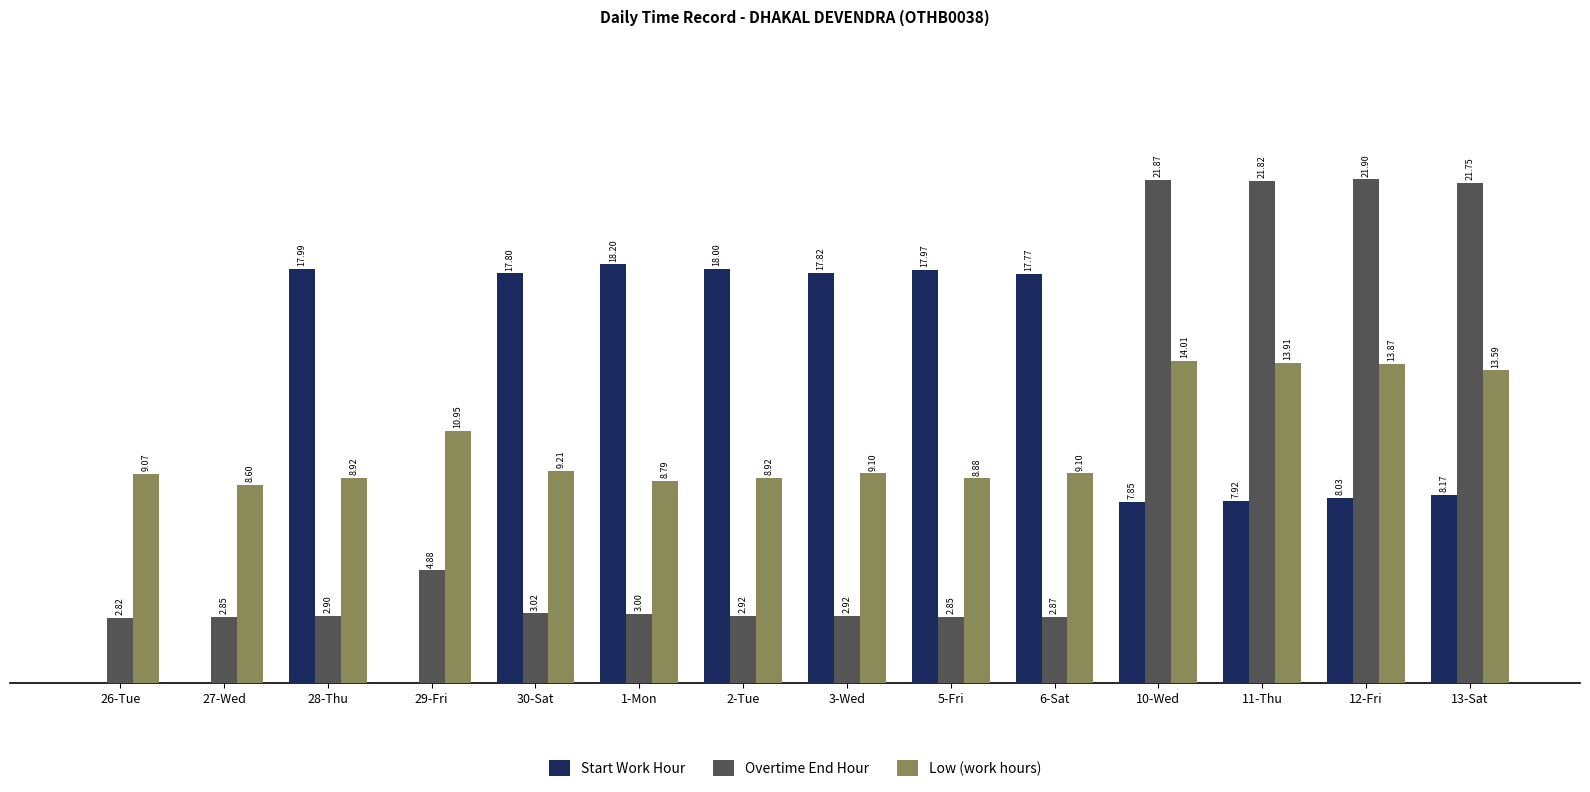

Which series has the largest total across all categories?

Start Work Hour